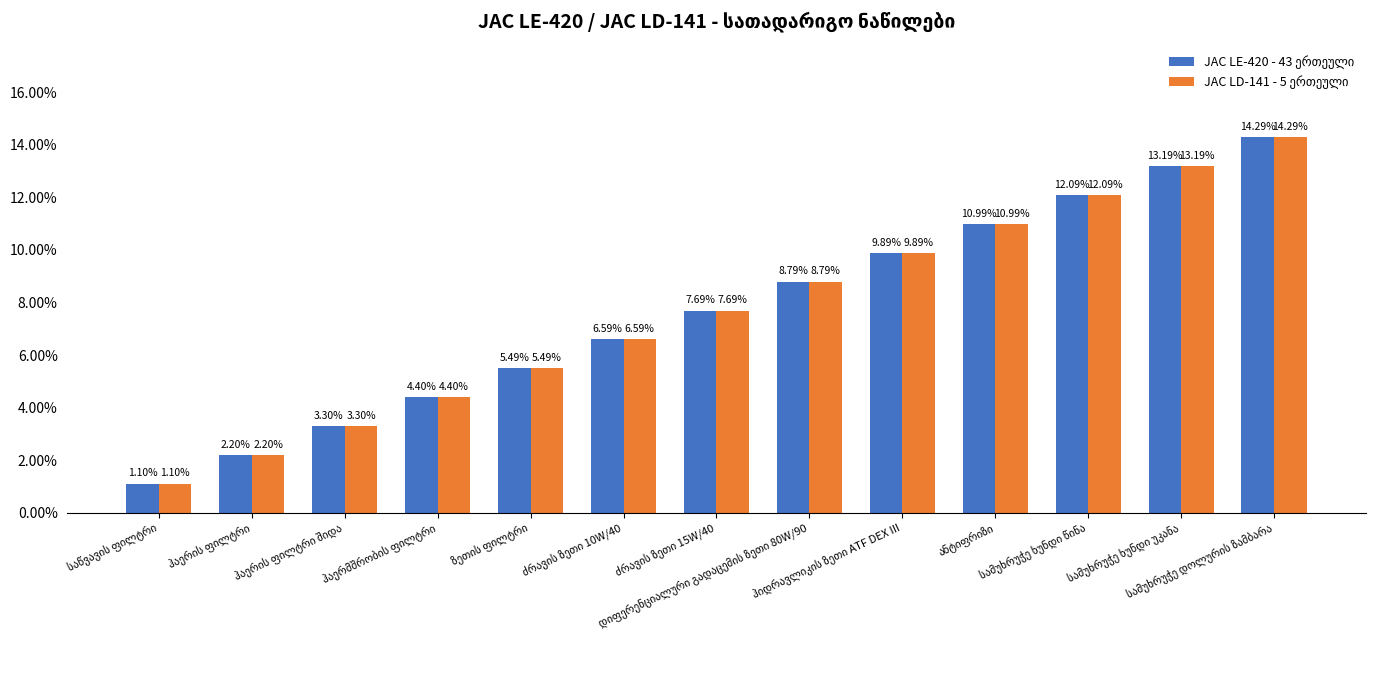

True or false: JAC LD-141 - 5 ერთეული has a value of 0.0 at ჰაერის ფილტრი.

False